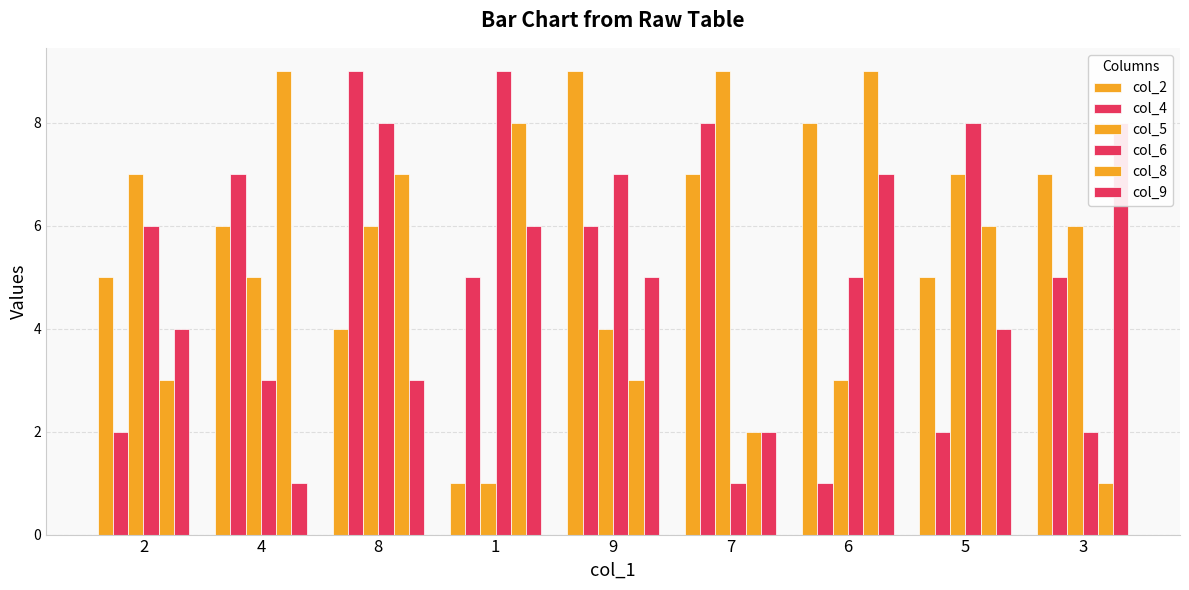

What is the difference between the maximum and minimum values in the col_9 series?

7